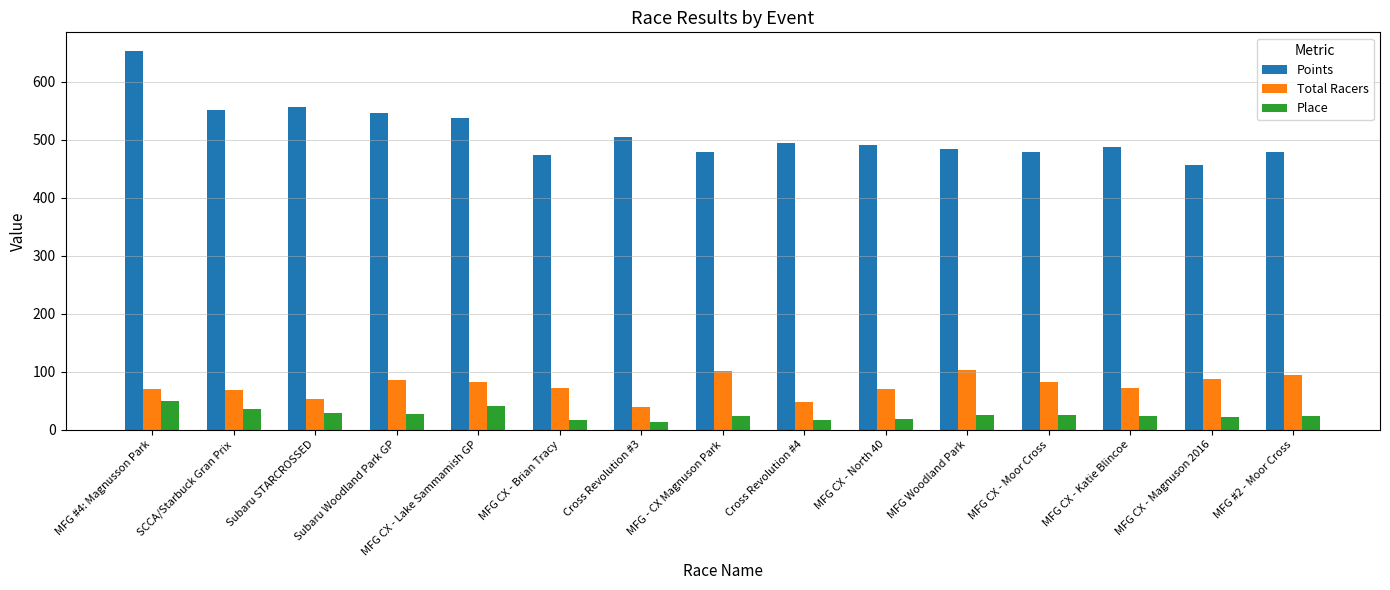

What is the approximate value of Place at Subaru Woodland Park GP?

27.0